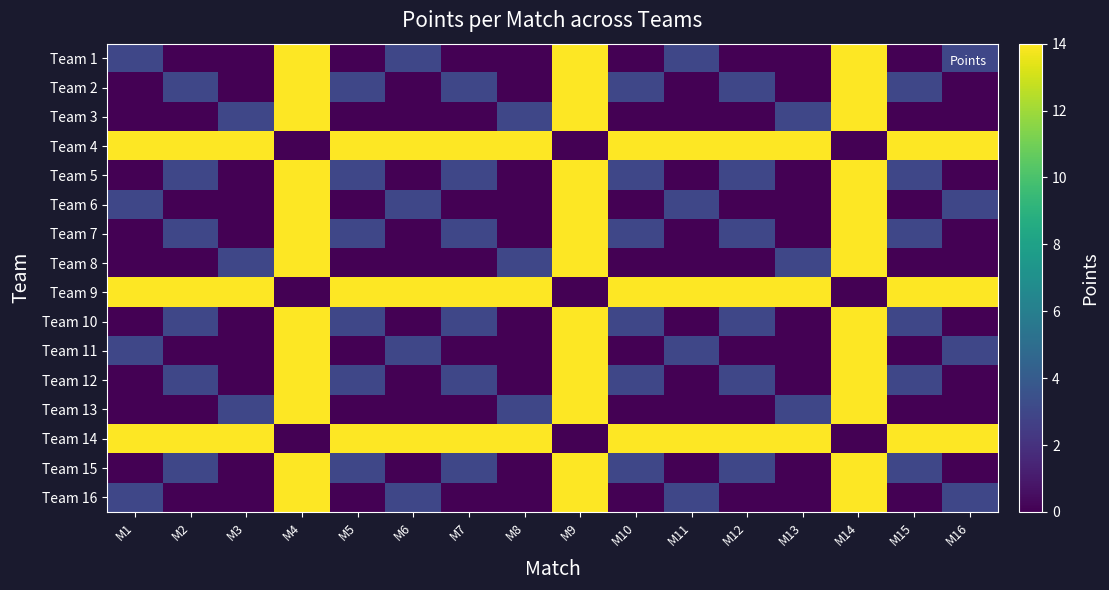

Reading left to right, transcribe all the data shown in this chart.

Team 1: M1=3	M2=0	M3=0	M4=14	M5=0	M6=3	M7=0	M8=0	M9=14	M10=0	M11=3	M12=0	M13=0	M14=14	M15=0	M16=3
Team 2: M1=0	M2=3	M3=0	M4=14	M5=3	M6=0	M7=3	M8=0	M9=14	M10=3	M11=0	M12=3	M13=0	M14=14	M15=3	M16=0
Team 3: M1=0	M2=0	M3=3	M4=14	M5=0	M6=0	M7=0	M8=3	M9=14	M10=0	M11=0	M12=0	M13=3	M14=14	M15=0	M16=0
Team 4: M1=14	M2=14	M3=14	M4=0	M5=14	M6=14	M7=14	M8=14	M9=0	M10=14	M11=14	M12=14	M13=14	M14=0	M15=14	M16=14
Team 5: M1=0	M2=3	M3=0	M4=14	M5=3	M6=0	M7=3	M8=0	M9=14	M10=3	M11=0	M12=3	M13=0	M14=14	M15=3	M16=0
Team 6: M1=3	M2=0	M3=0	M4=14	M5=0	M6=3	M7=0	M8=0	M9=14	M10=0	M11=3	M12=0	M13=0	M14=14	M15=0	M16=3
Team 7: M1=0	M2=3	M3=0	M4=14	M5=3	M6=0	M7=3	M8=0	M9=14	M10=3	M11=0	M12=3	M13=0	M14=14	M15=3	M16=0
Team 8: M1=0	M2=0	M3=3	M4=14	M5=0	M6=0	M7=0	M8=3	M9=14	M10=0	M11=0	M12=0	M13=3	M14=14	M15=0	M16=0
Team 9: M1=14	M2=14	M3=14	M4=0	M5=14	M6=14	M7=14	M8=14	M9=0	M10=14	M11=14	M12=14	M13=14	M14=0	M15=14	M16=14
Team 10: M1=0	M2=3	M3=0	M4=14	M5=3	M6=0	M7=3	M8=0	M9=14	M10=3	M11=0	M12=3	M13=0	M14=14	M15=3	M16=0
Team 11: M1=3	M2=0	M3=0	M4=14	M5=0	M6=3	M7=0	M8=0	M9=14	M10=0	M11=3	M12=0	M13=0	M14=14	M15=0	M16=3
Team 12: M1=0	M2=3	M3=0	M4=14	M5=3	M6=0	M7=3	M8=0	M9=14	M10=3	M11=0	M12=3	M13=0	M14=14	M15=3	M16=0
Team 13: M1=0	M2=0	M3=3	M4=14	M5=0	M6=0	M7=0	M8=3	M9=14	M10=0	M11=0	M12=0	M13=3	M14=14	M15=0	M16=0
Team 14: M1=14	M2=14	M3=14	M4=0	M5=14	M6=14	M7=14	M8=14	M9=0	M10=14	M11=14	M12=14	M13=14	M14=0	M15=14	M16=14
Team 15: M1=0	M2=3	M3=0	M4=14	M5=3	M6=0	M7=3	M8=0	M9=14	M10=3	M11=0	M12=3	M13=0	M14=14	M15=3	M16=0
Team 16: M1=3	M2=0	M3=0	M4=14	M5=0	M6=3	M7=0	M8=0	M9=14	M10=0	M11=3	M12=0	M13=0	M14=14	M15=0	M16=3